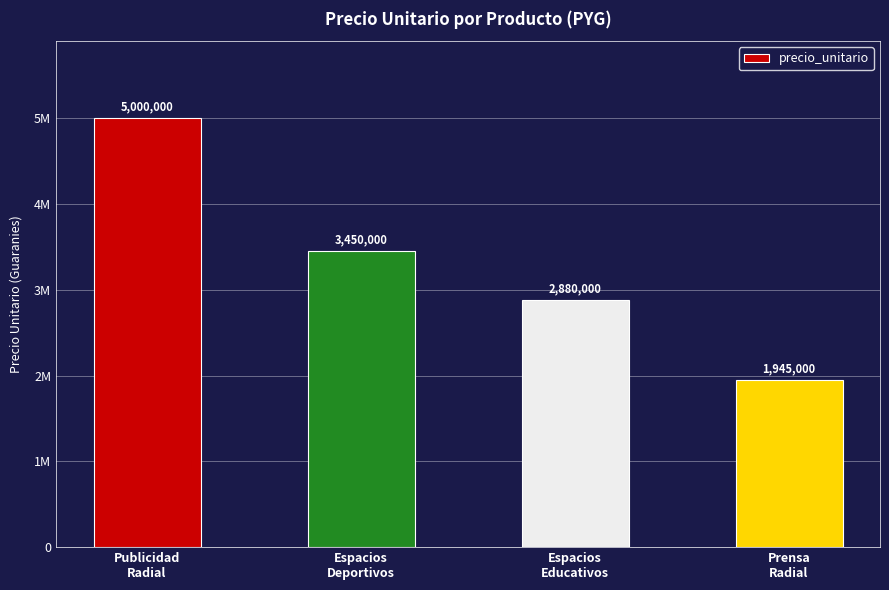

What is the minimum value shown in the chart?

1945000